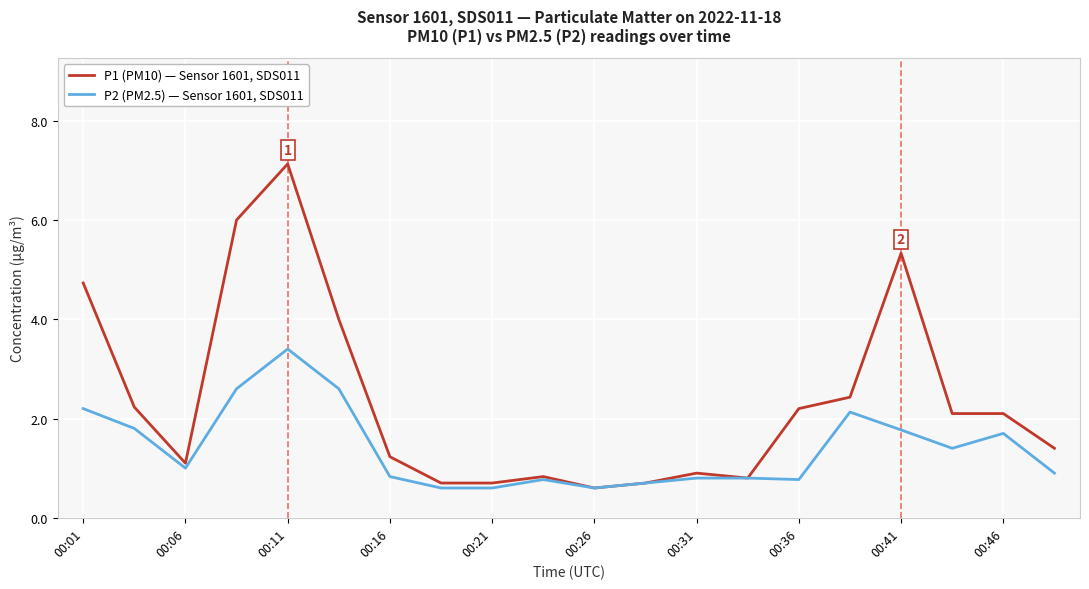

Which series has the largest total across all categories?

P1 (PM10) — Sensor 1601, SDS011